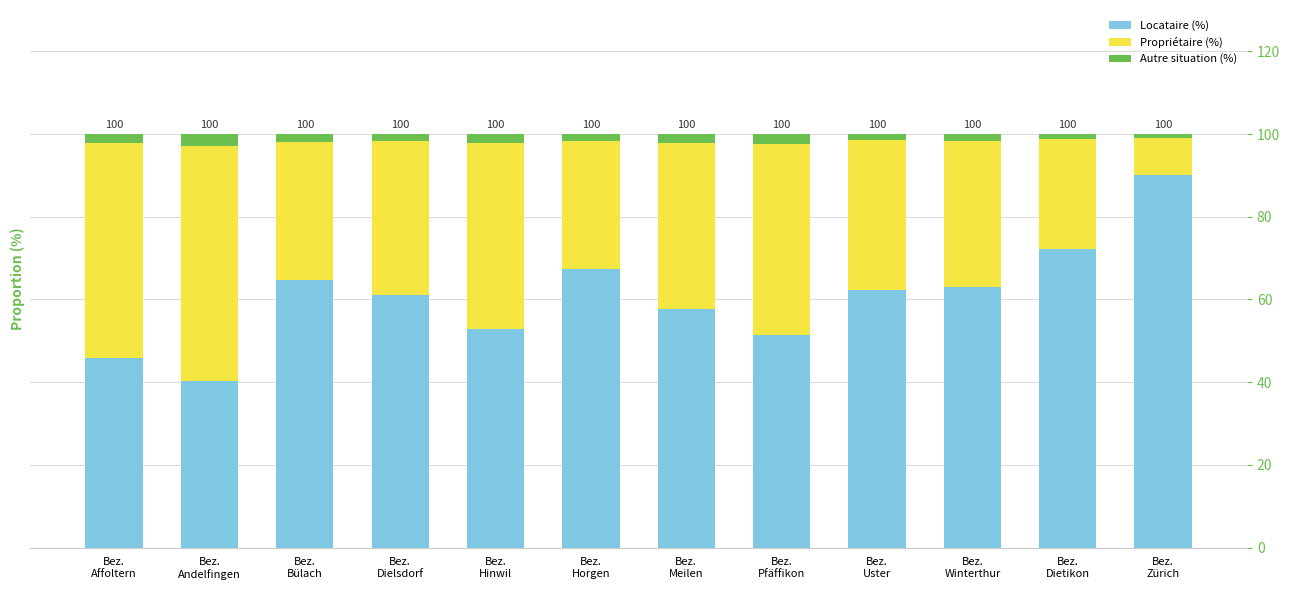

What is the sum of all Locataire (%) values?

729.2